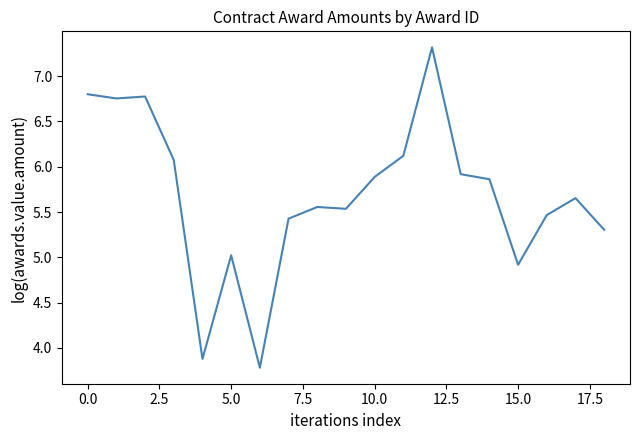

What is the difference between the maximum and minimum values?

3.5